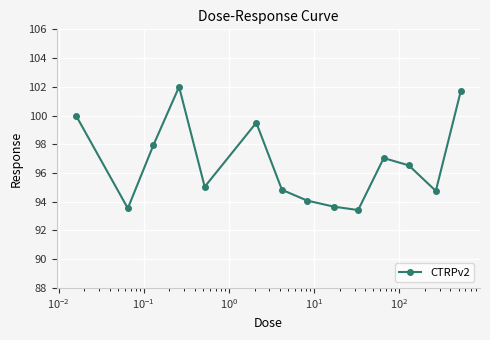

What is the sum of all values?

1354.0